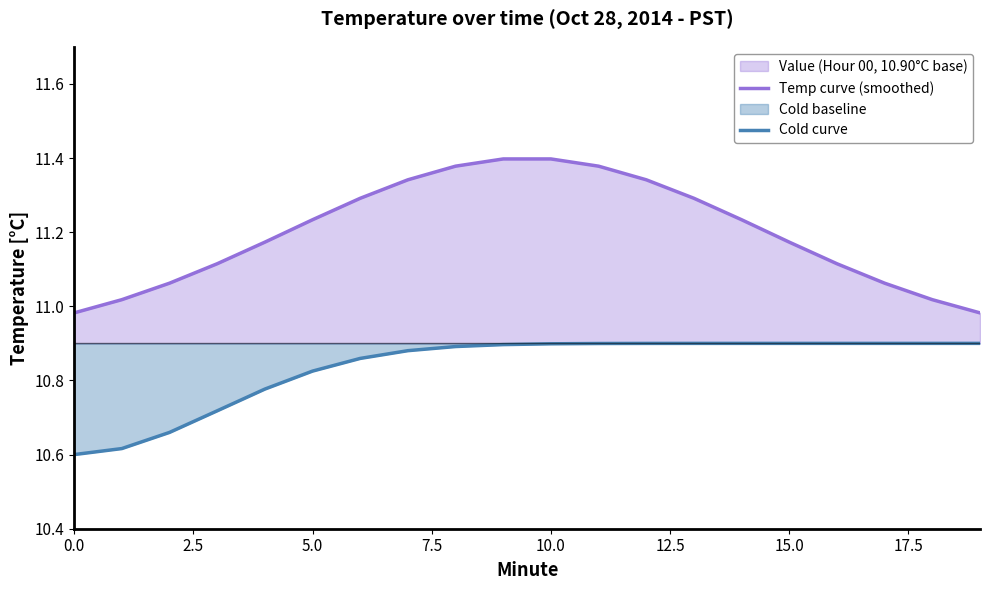

Which series has the widest spread of values?

Temp curve (smoothed)